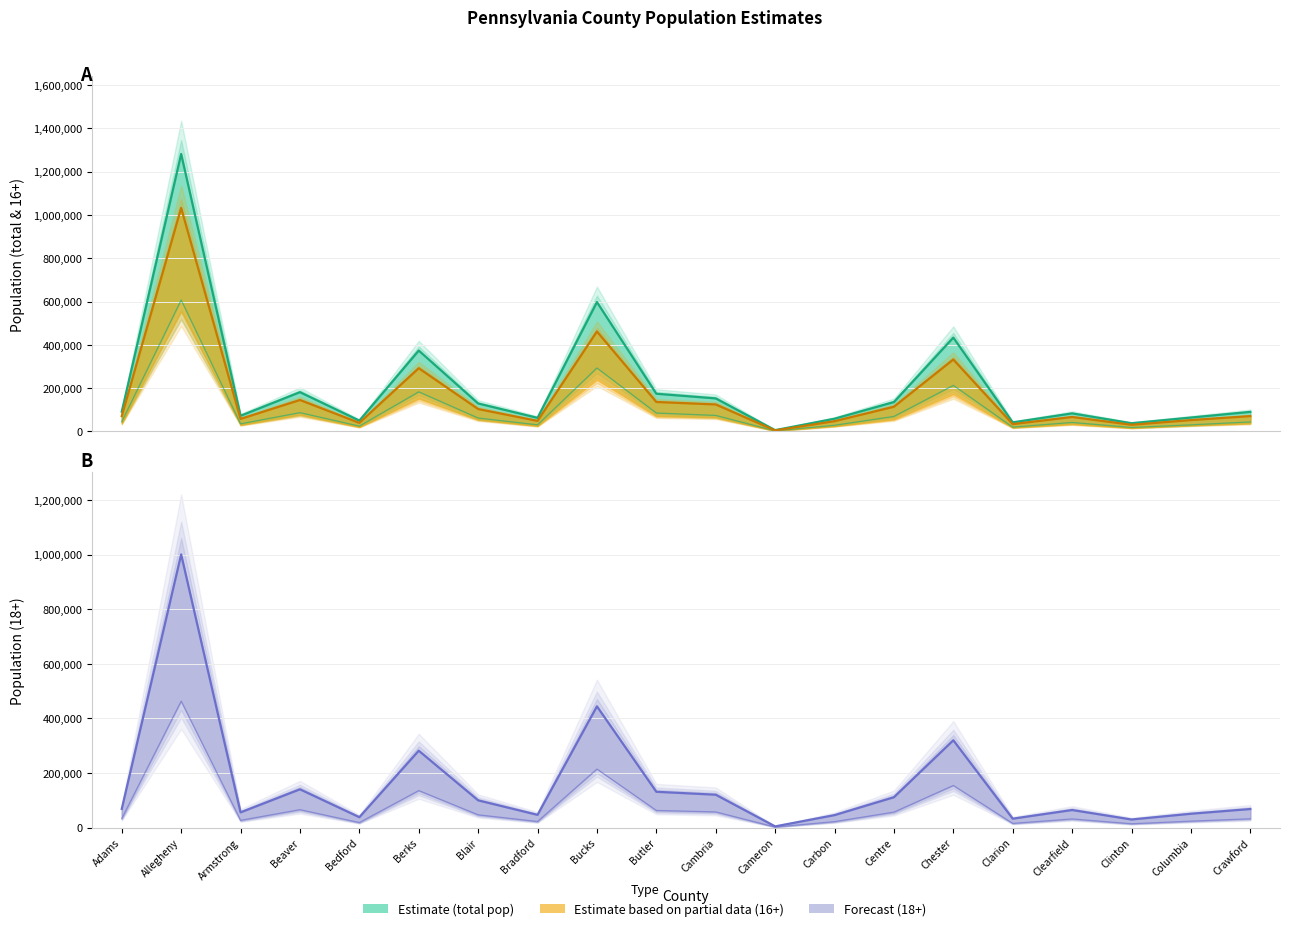

Which series has the largest range (max minus min)?

popestimate